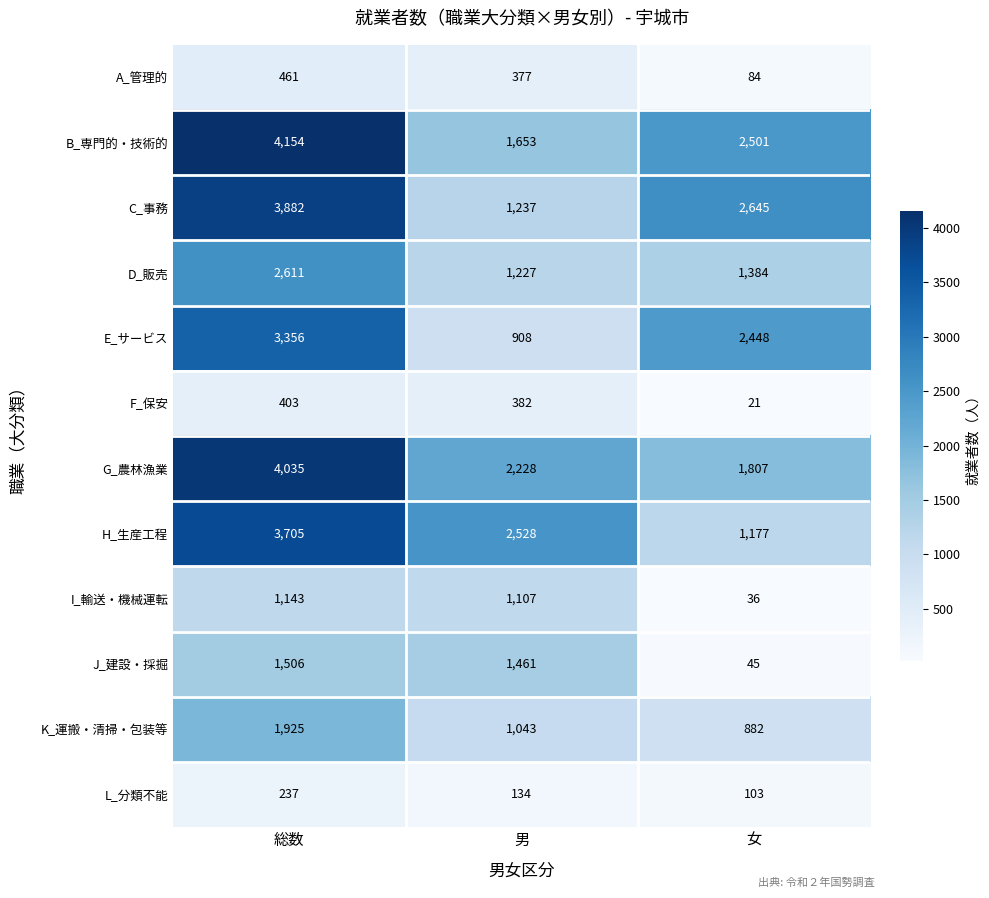

At how many categories does at least one series exceed 1208?

3